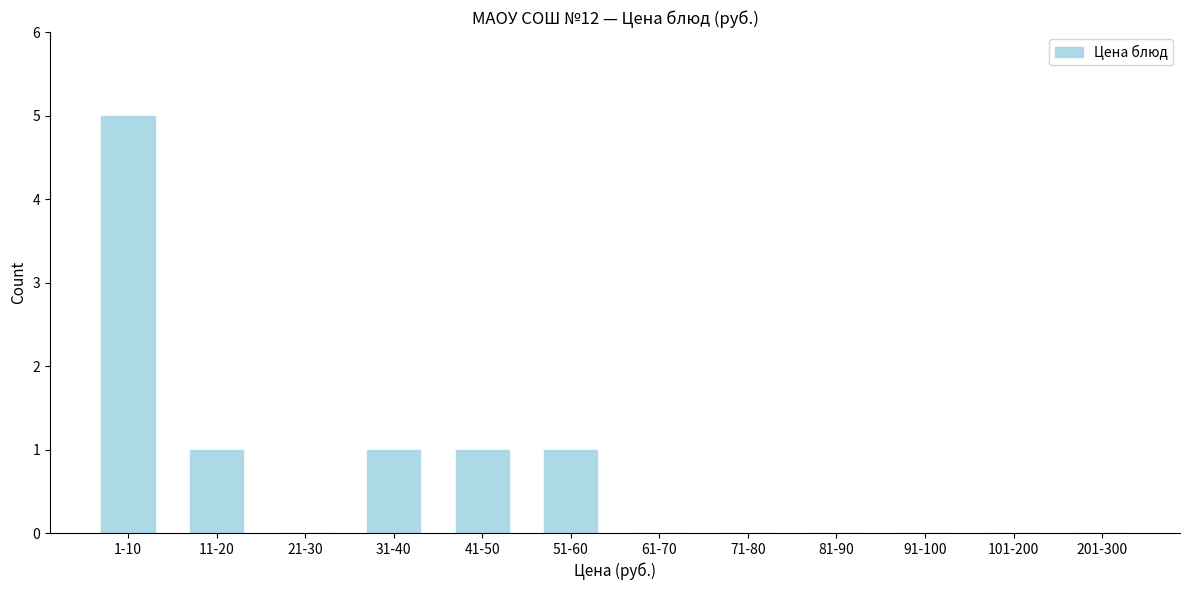

Reading left to right, transcribe all the data shown in this chart.

1-10=5	11-20=1	21-30=0	31-40=1	41-50=1	51-60=1	61-70=0	71-80=0	81-90=0	91-100=0	101-200=0	201-300=0